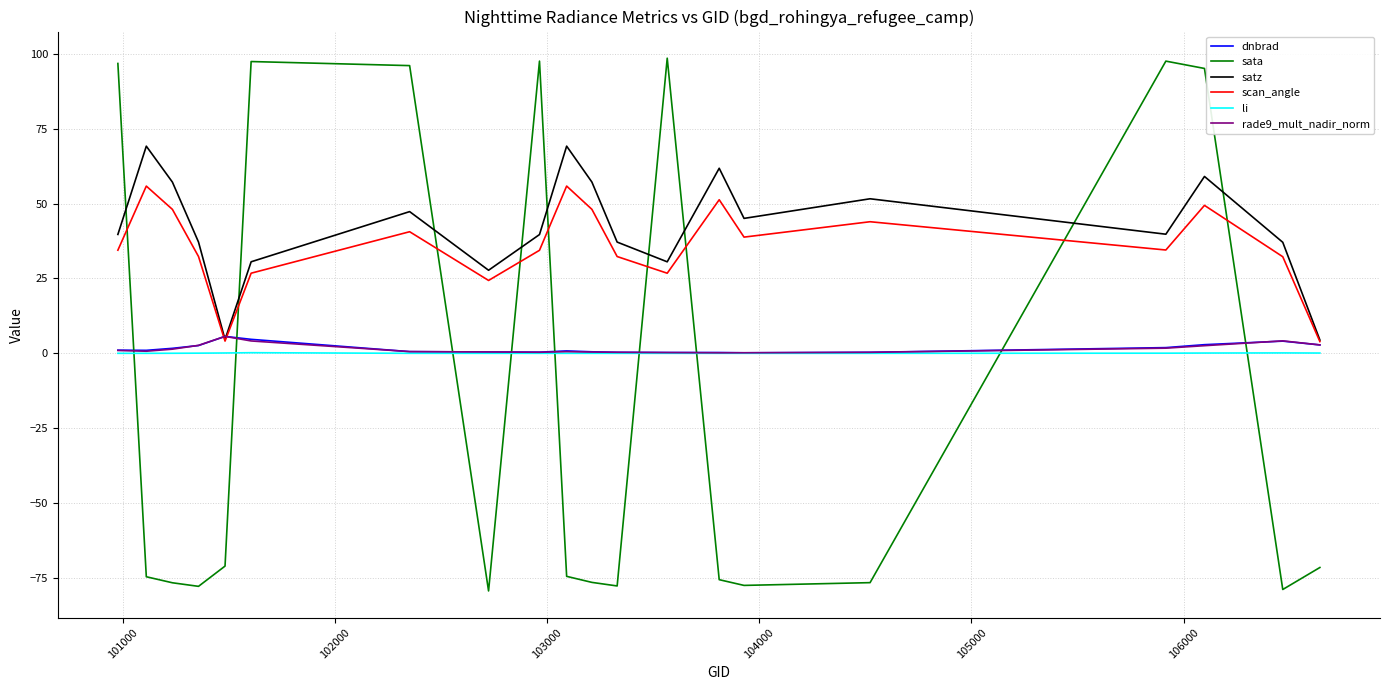

True or false: sata and scan_angle cross at least once.

True